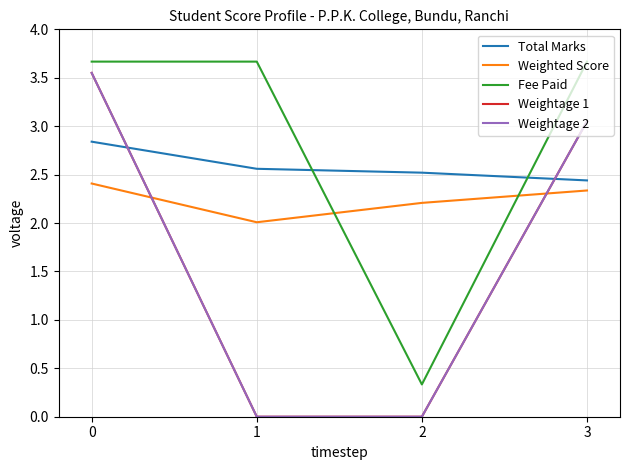

Does the chart have visible grid lines?

Yes